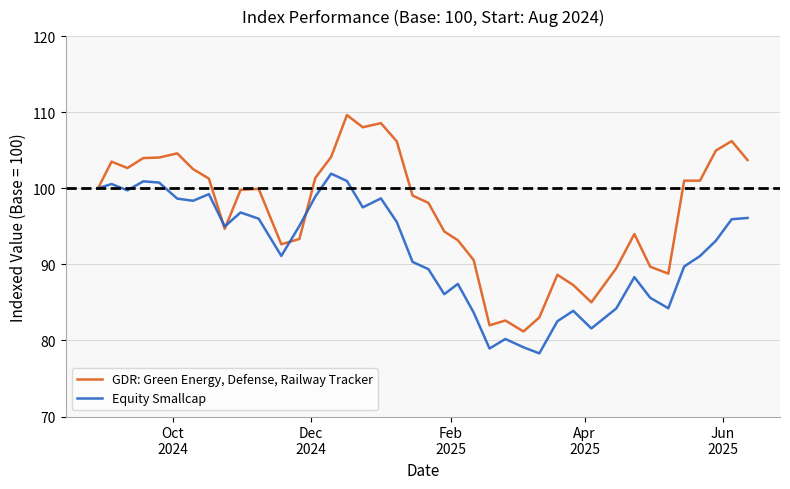

Rank the series by their average value, from highest to lowest.

GDR: Green Energy, Defense, Railway Tracker, Equity Smallcap